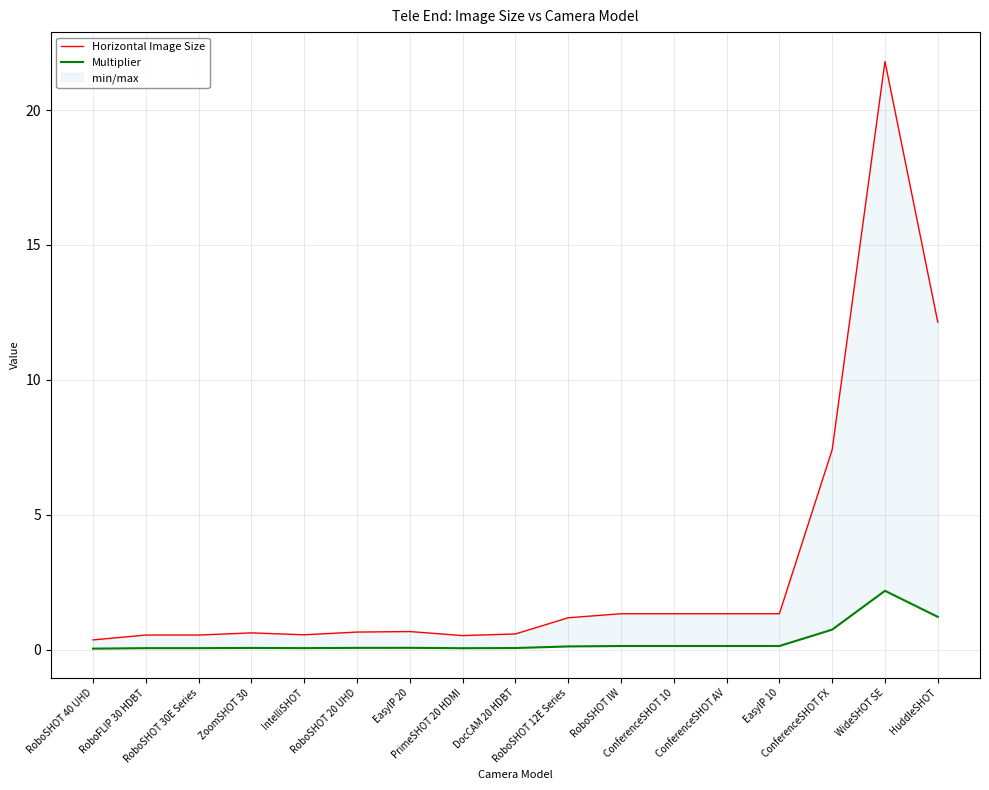

Reading left to right, transcribe all the data shown in this chart.

Horizontal Image Size: RoboSHOT 40 UHD=0.4	RoboFLIP 30 HDBT=0.5	RoboSHOT 30E Series=0.5	ZoomSHOT 30=0.6	IntelliSHOT=0.6	RoboSHOT 20 UHD=0.7	EasyIP 20=0.7	PrimeSHOT 20 HDMI=0.5	DocCAM 20 HDBT=0.6	RoboSHOT 12E Series=1.2	RoboSHOT IW=1.3	ConferenceSHOT 10=1.3	ConferenceSHOT AV=1.3	EasyIP 10=1.3	ConferenceSHOT FX=7.4	WideSHOT SE=21.8	HuddleSHOT=12.1
Multiplier: RoboSHOT 40 UHD=0.0	RoboFLIP 30 HDBT=0.1	RoboSHOT 30E Series=0.1	ZoomSHOT 30=0.1	IntelliSHOT=0.1	RoboSHOT 20 UHD=0.1	EasyIP 20=0.1	PrimeSHOT 20 HDMI=0.1	DocCAM 20 HDBT=0.1	RoboSHOT 12E Series=0.1	RoboSHOT IW=0.1	ConferenceSHOT 10=0.1	ConferenceSHOT AV=0.1	EasyIP 10=0.1	ConferenceSHOT FX=0.7	WideSHOT SE=2.2	HuddleSHOT=1.2